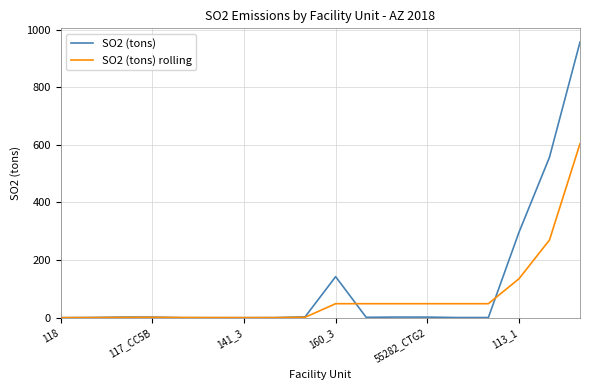

Rank the series by their maximum value, from lowest to highest.

SO2 (tons) rolling, SO2 (tons)